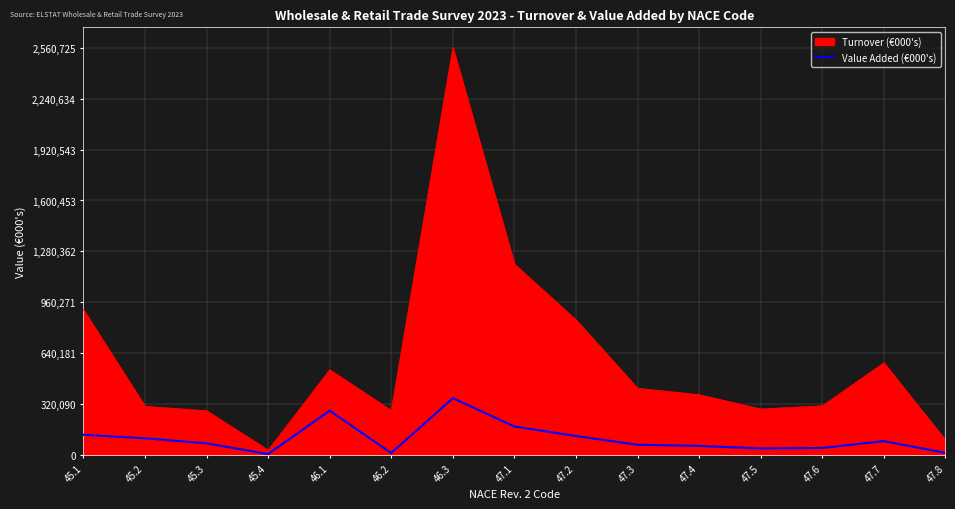

What is the maximum value shown in the chart?

357719